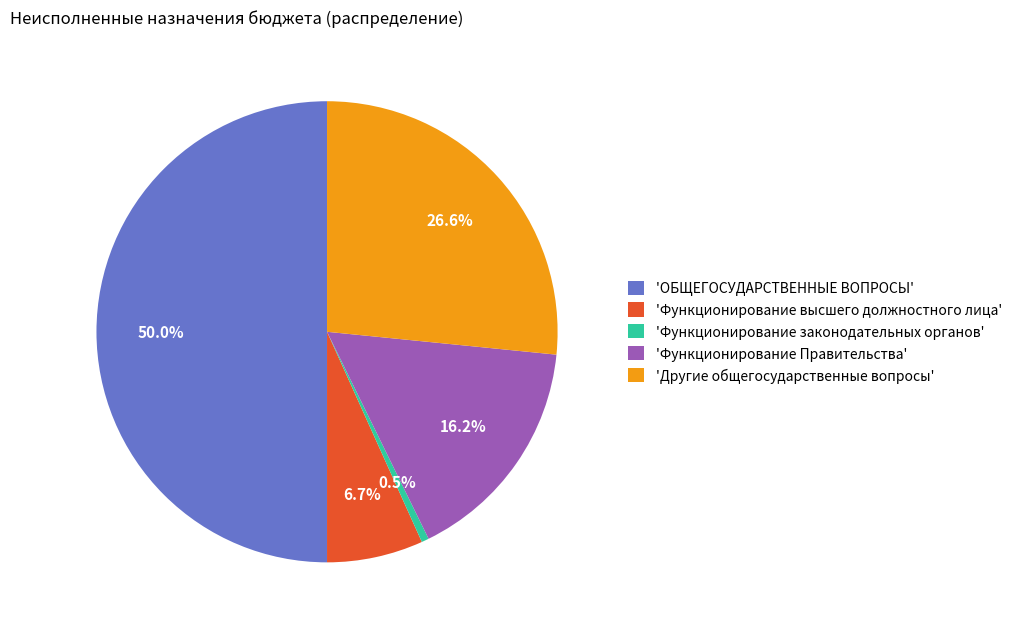

How many slices are in this pie chart?

5